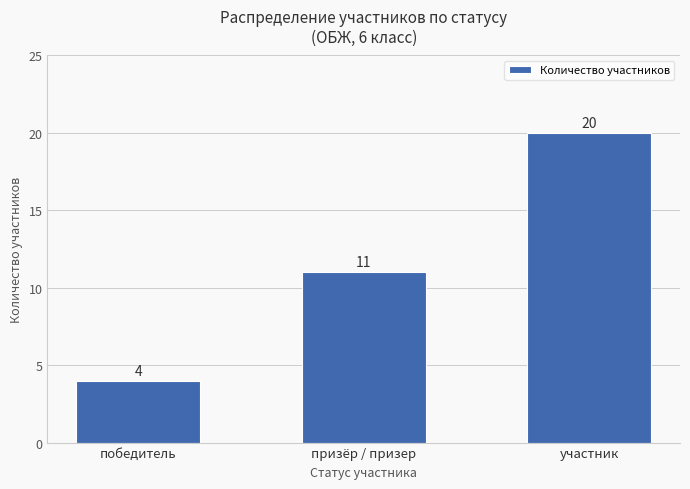

True or false: the data shows 4 at победитель.

True